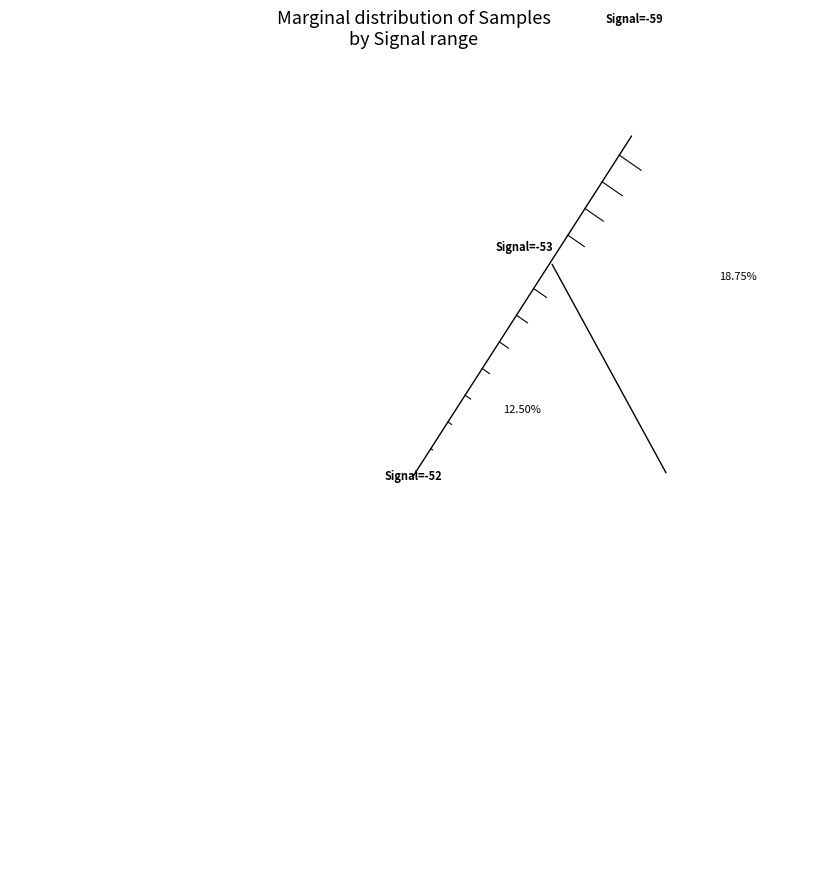

Does any single category account for the majority?

No